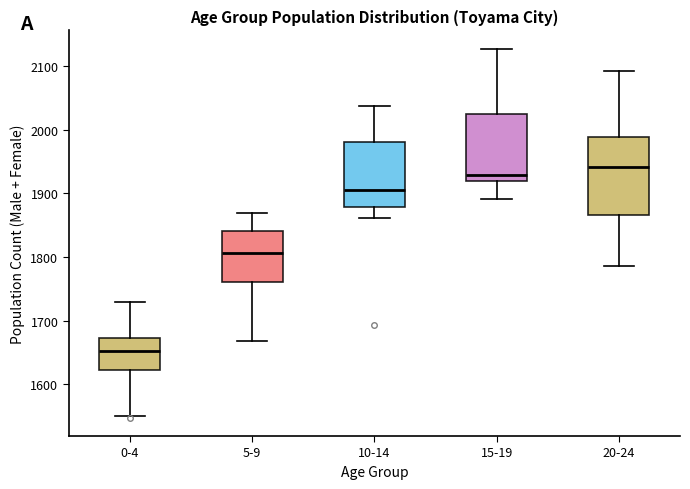

Reading left to right, transcribe this box plot: for each box, give where its median line is, the range the box spans, and where its two whiskers end, as read against the y-axis. The values are not printed on the chart, so give them approximately, as read against the axis.

0-4: median 1650, box 1620 to 1670, whiskers 1550 to 1730
5-9: median 1810, box 1760 to 1840, whiskers 1670 to 1870
10-14: median 1910, box 1880 to 1980, whiskers 1860 to 2040
15-19: median 1930, box 1920 to 2020, whiskers 1890 to 2130
20-24: median 1940, box 1870 to 1990, whiskers 1790 to 2090